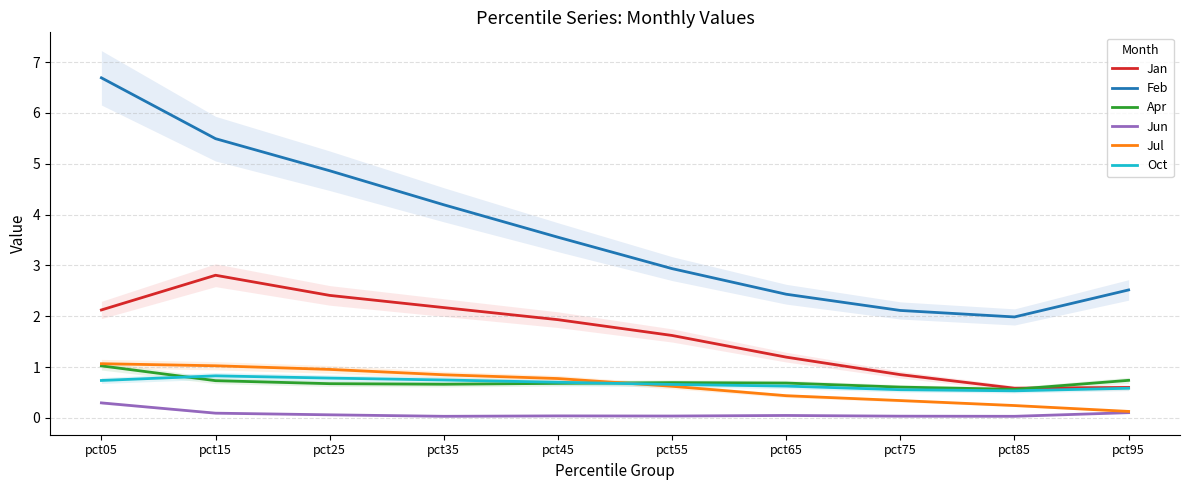

Rank the series at pct05 from highest to lowest value.

Feb, Jan, Jul, Apr, Oct, Jun